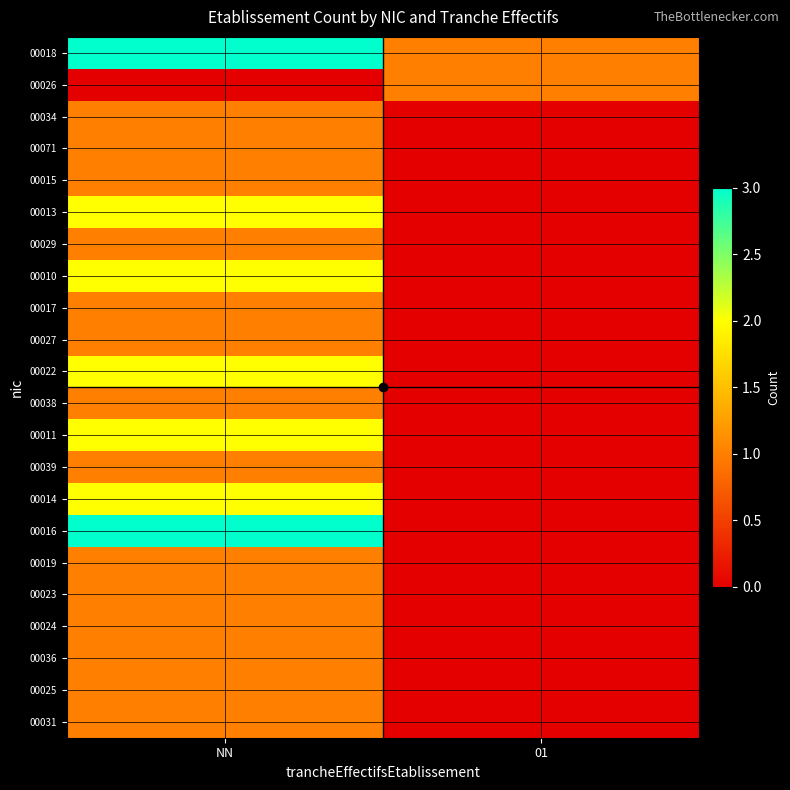

What is the total value across all series at NN?

30